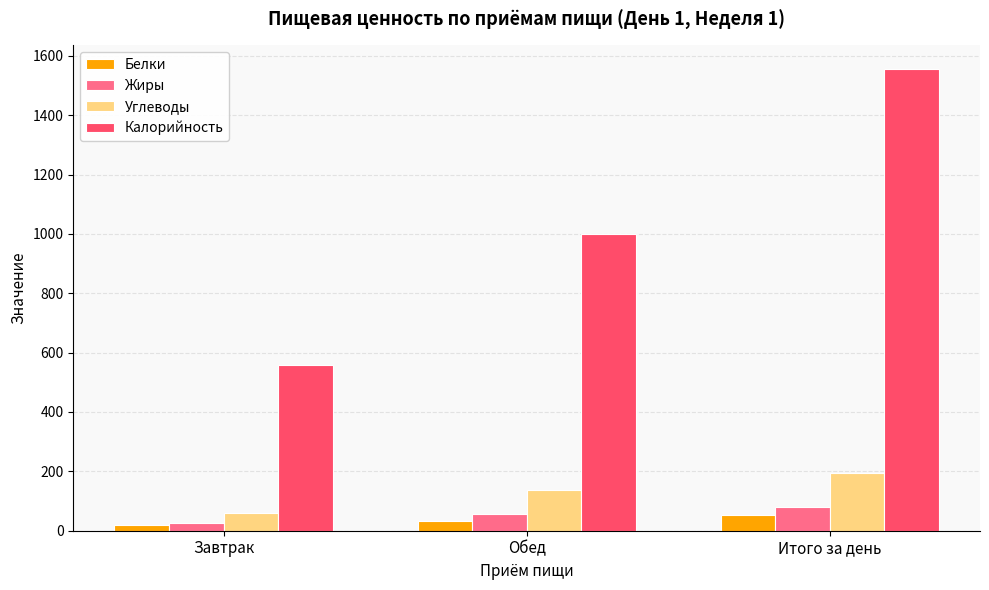

At how many categories does at least one series exceed 21?

3